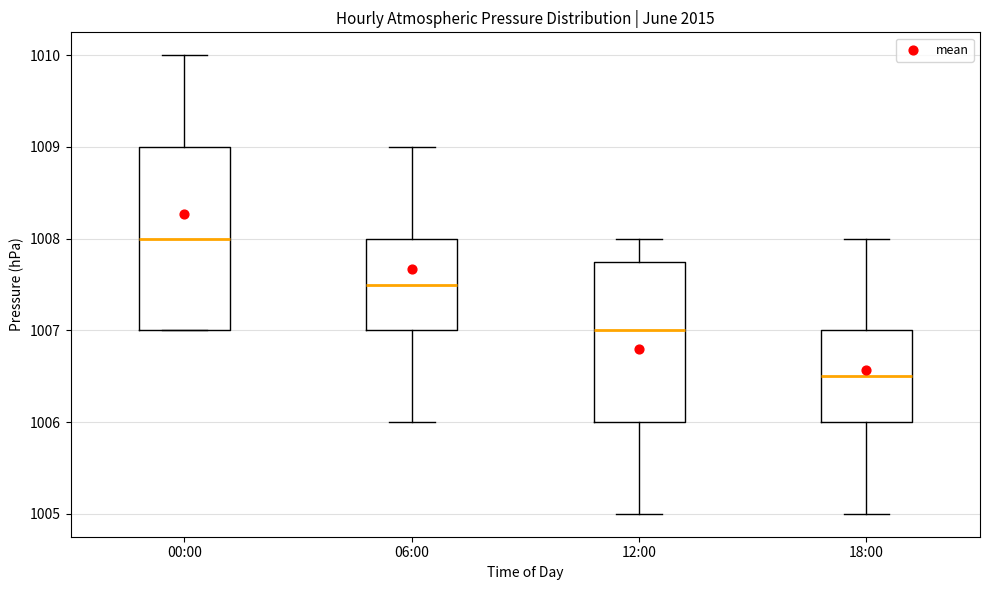

Reading left to right, transcribe this box plot: for each box, give where its median line is, the range the box spans, and where its two whiskers end, as read against the y-axis. The values are not printed on the chart, so give them approximately, as read against the axis.

00:00: median 1008.0, box 1007.0 to 1009.0, whiskers 1007.0 to 1010.0
06:00: median 1007.5, box 1007.0 to 1008.0, whiskers 1006.0 to 1009.0
12:00: median 1007.0, box 1006.0 to 1007.8, whiskers 1005.0 to 1008.0
18:00: median 1006.5, box 1006.0 to 1007.0, whiskers 1005.0 to 1008.0